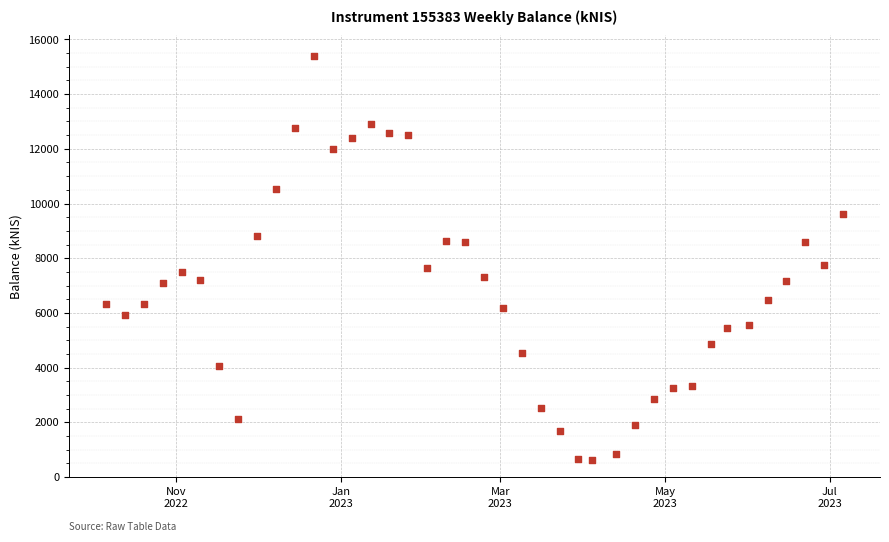

What is the range of Y values (max minus min)?

14797.2